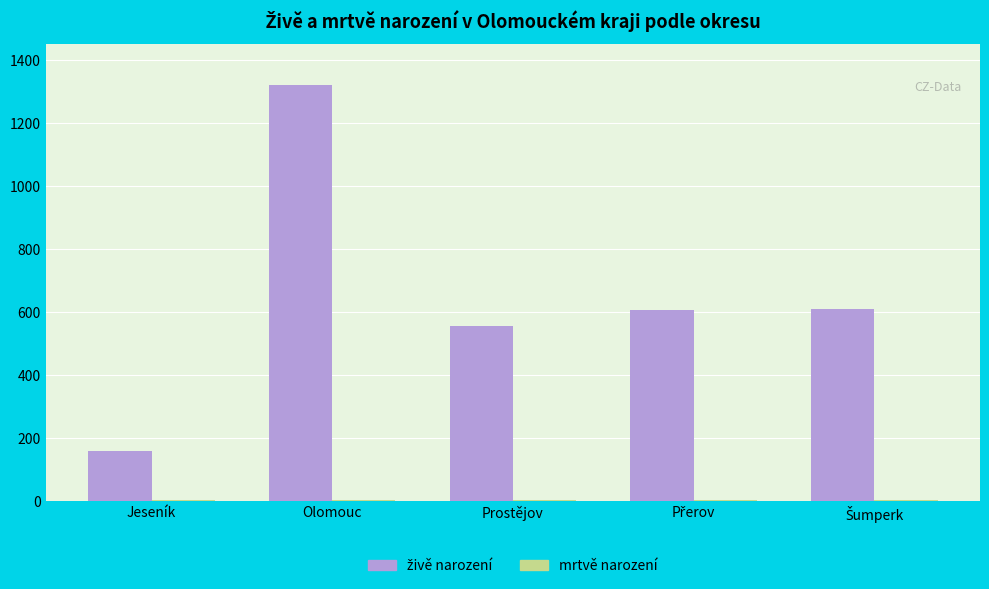

At which category is the sum across all series the highest?

Olomouc